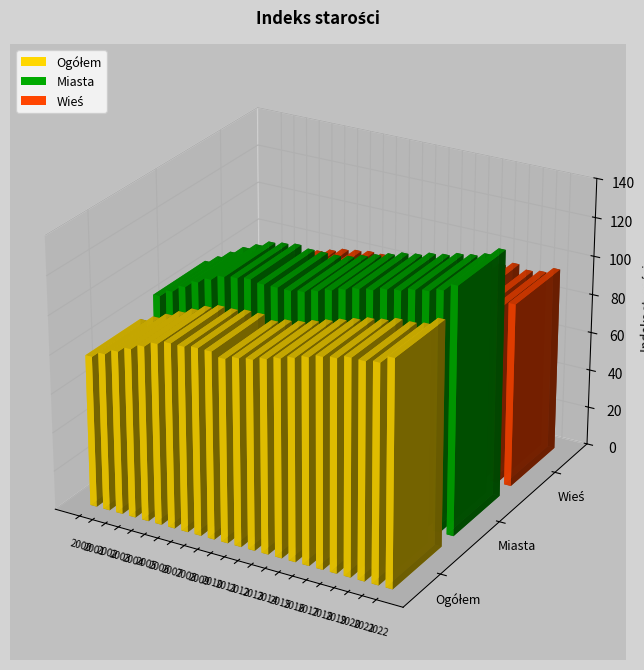

How many values in the Miasta series exceed 106?

11